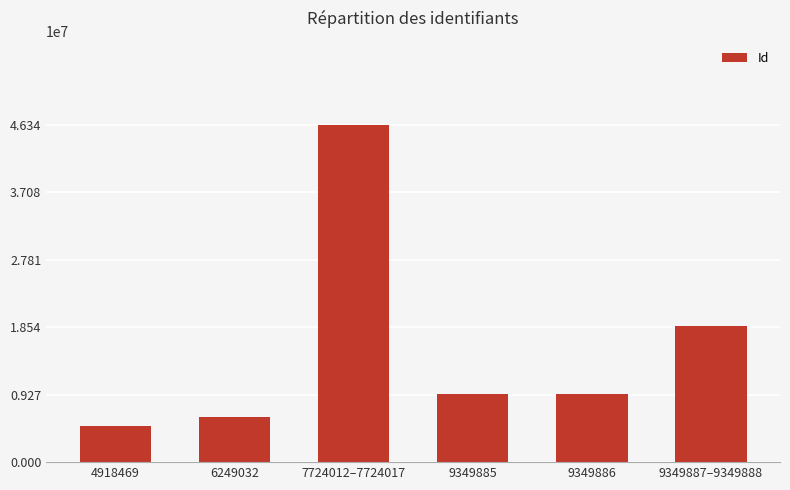

What is the sum of all values?

94911134